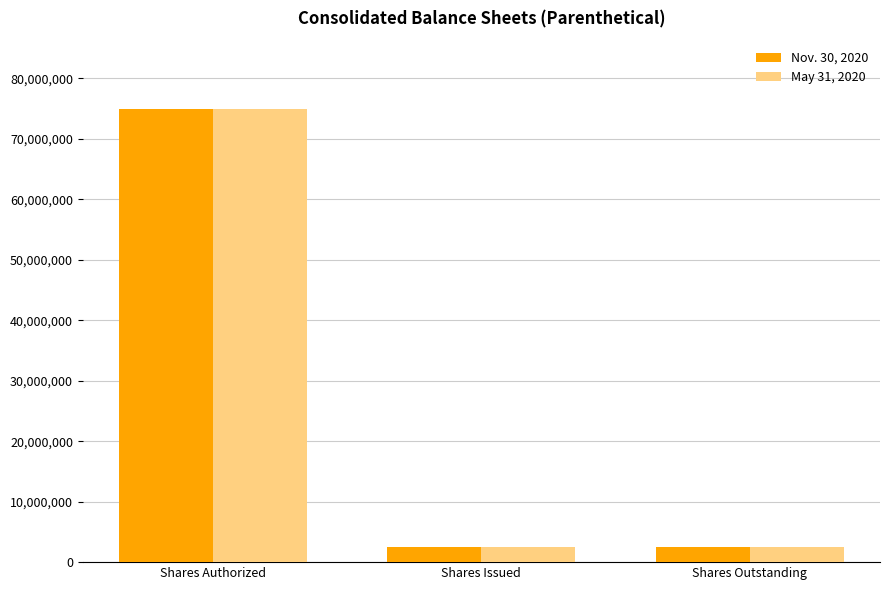

How many categories are shown in the chart?

3